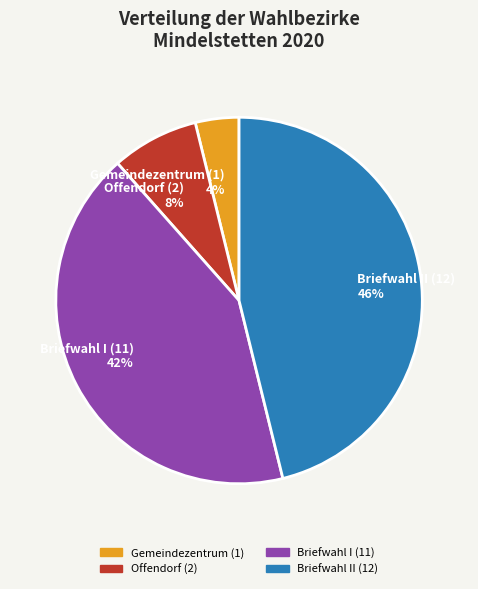

Does Offendorf (2) represent more than half of the total?

No